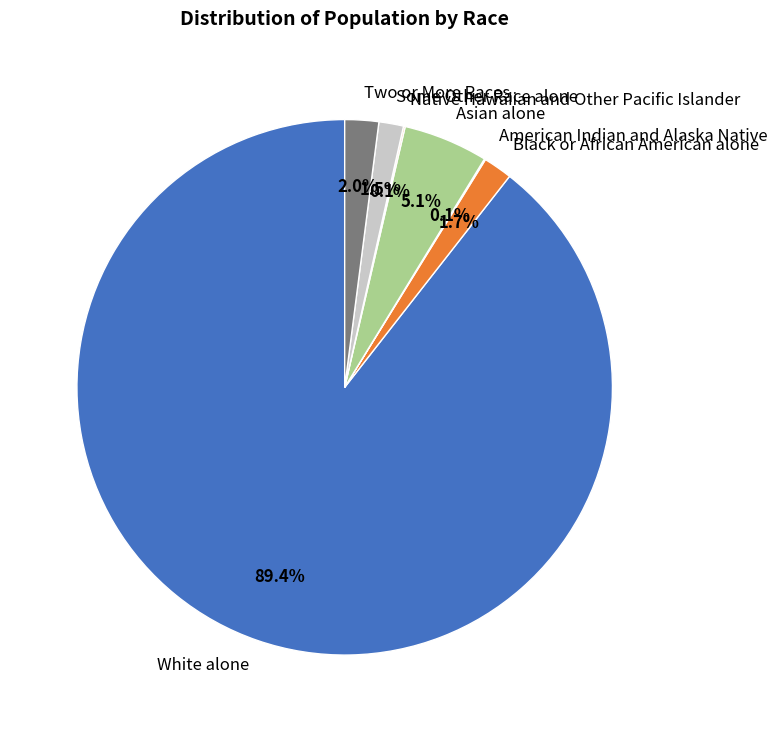

To the nearest percent, what portion does Black or African American alone represent?

2%